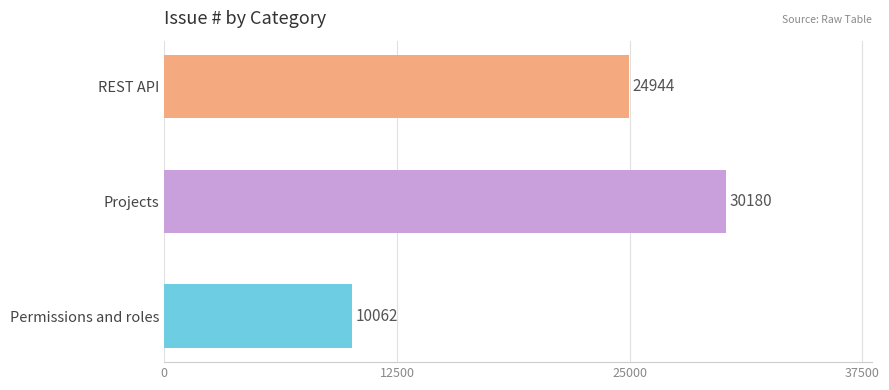

Does the chart contain stacked bars?

No